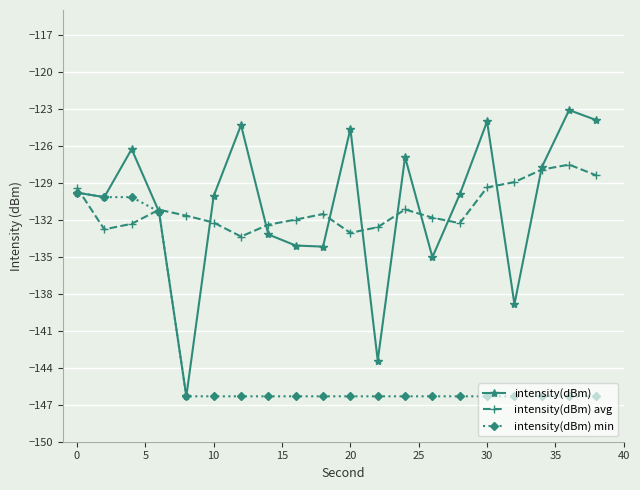

Which series has the widest spread of values?

intensity(dBm)